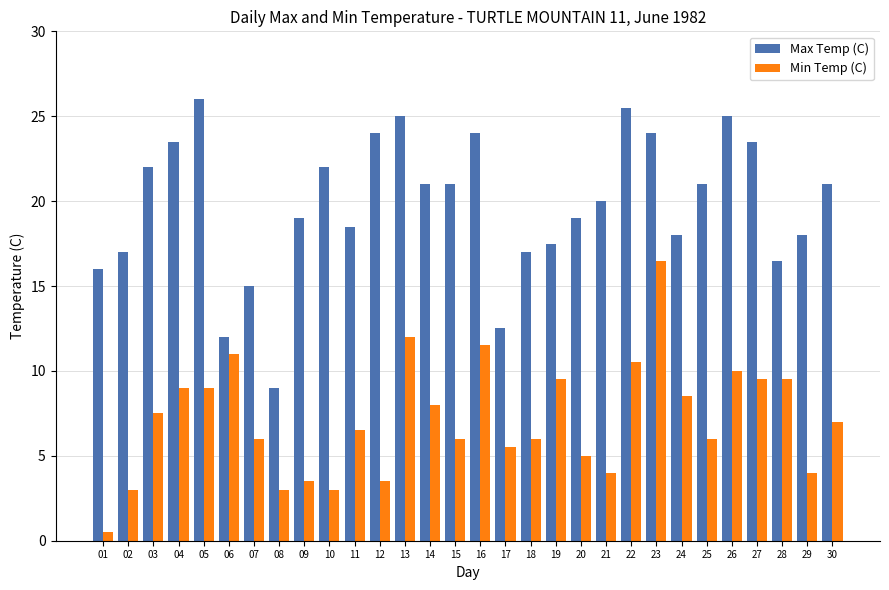

At which label does Max Temp (C) reach its minimum?

08